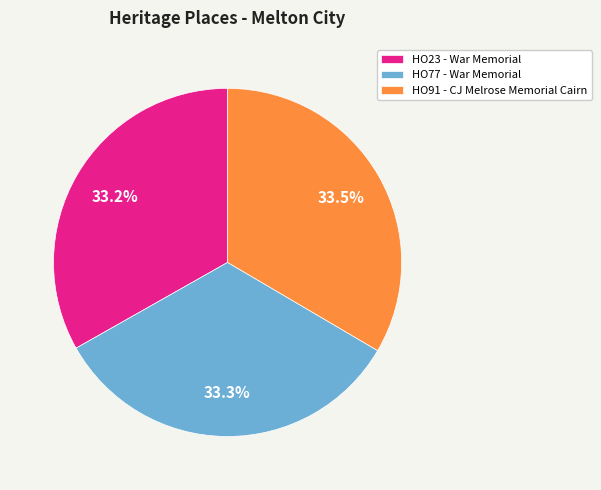

Does HO23 - War Memorial account for over 50% of the chart?

No